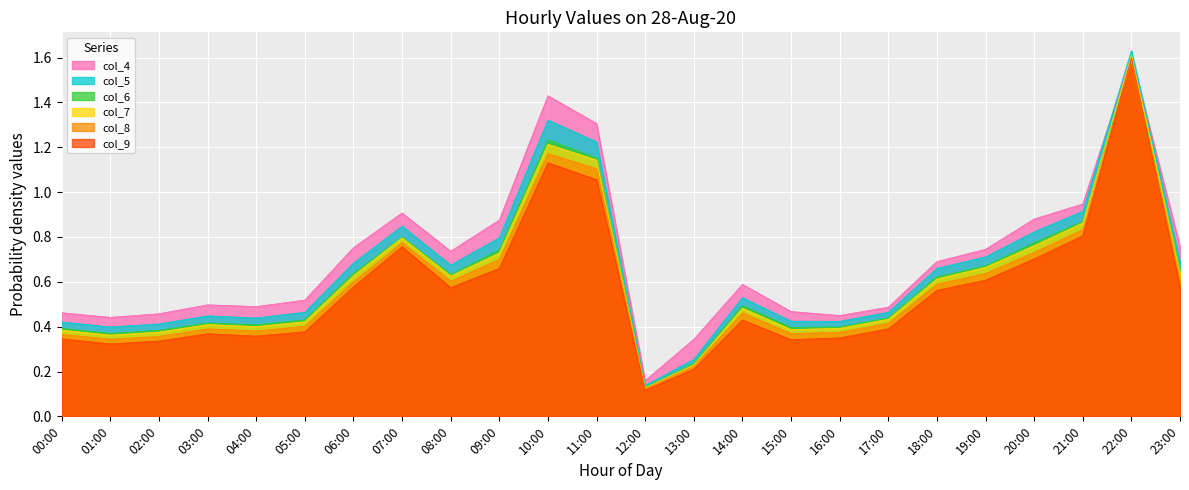

What is the difference between the second highest and second lowest values in the col_8 series?

0.9